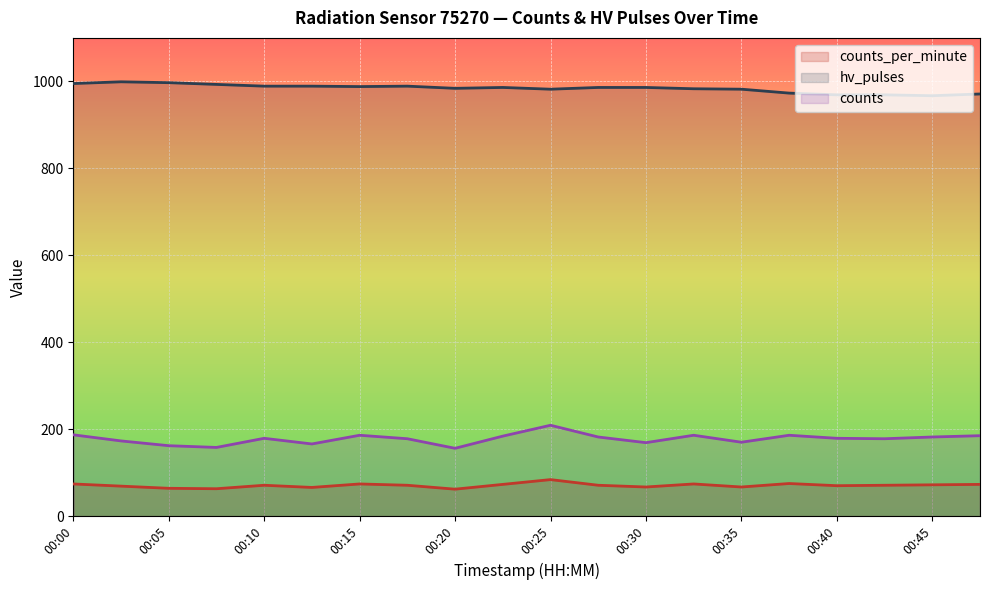

What is the total value across all series at 11?

1239